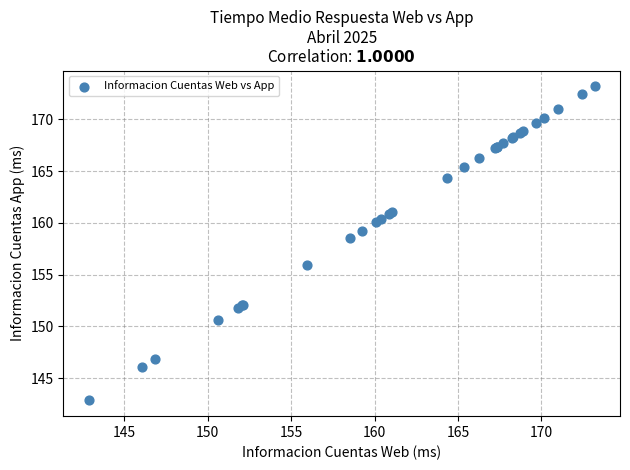

What Y value in the scatter plot is closest to 158?

158.5